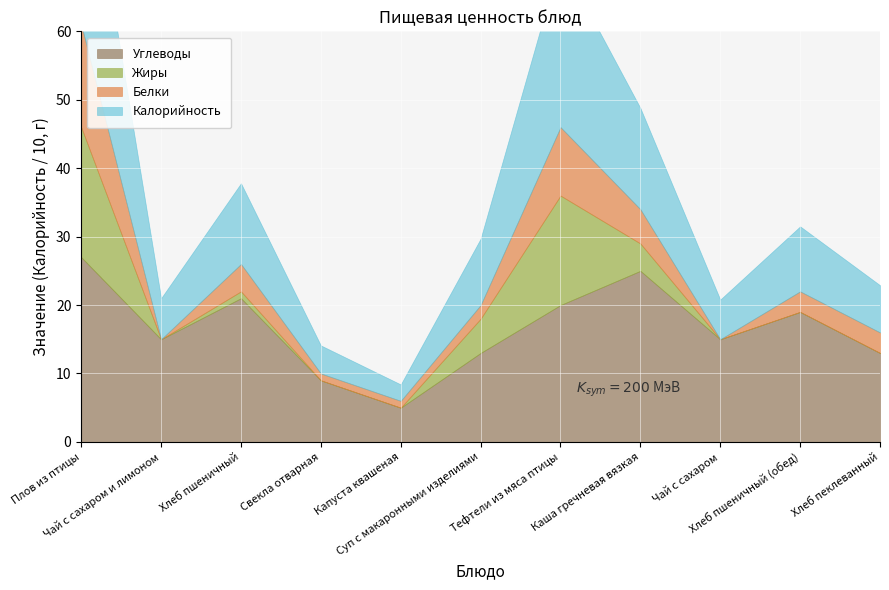

Reading right to left, transcribe all the data shown in this chart.

Калорийность: 69	95	58	148	246	97	24	41	118	60	312
Белки: 3	3	0	5	10	2	1	1	4	0	15
Жиры: 0	0	0	4	16	5	0	0	1	0	19
Углеводы: 13	19	15	25	20	13	5	9	21	15	27